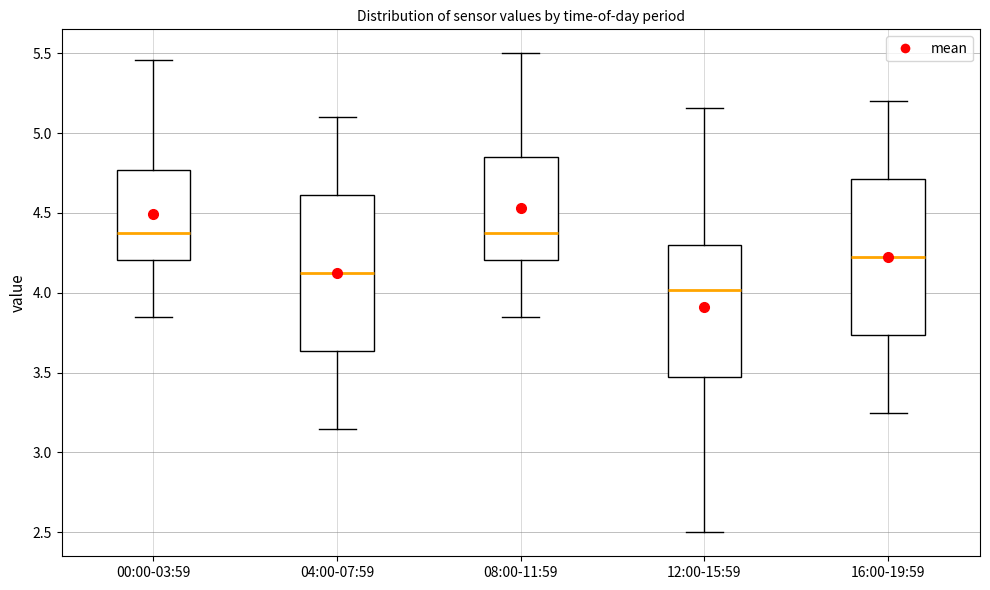

Which box's median line is the lowest?

12:00-15:59